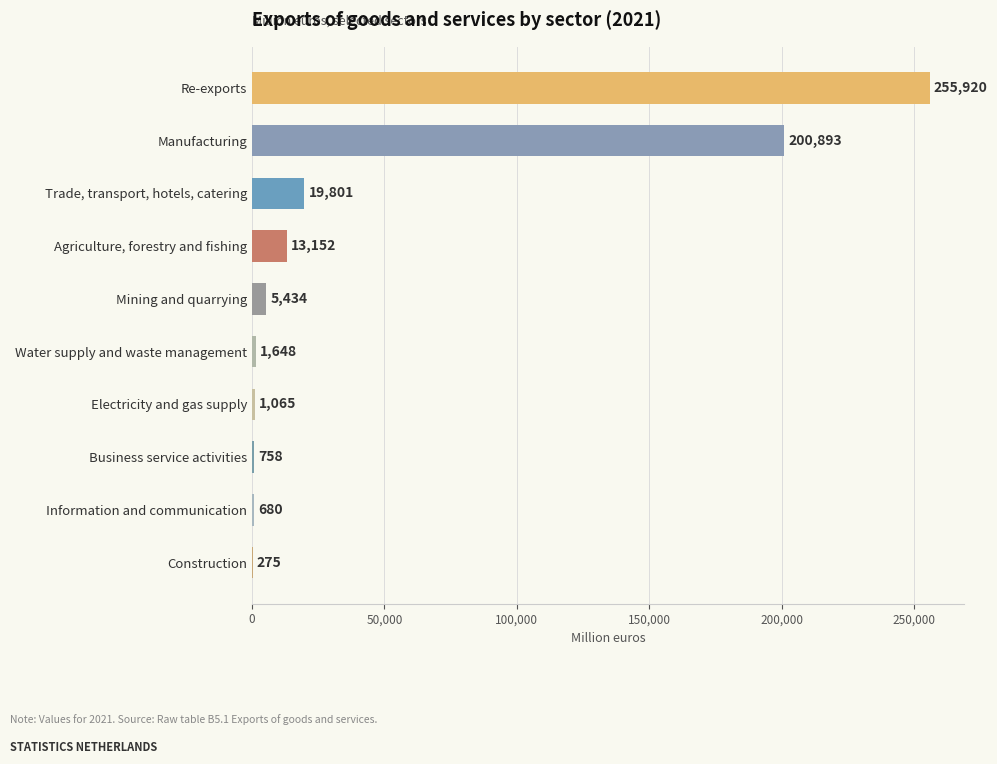

At which label is the value closest to 128097?

Manufacturing